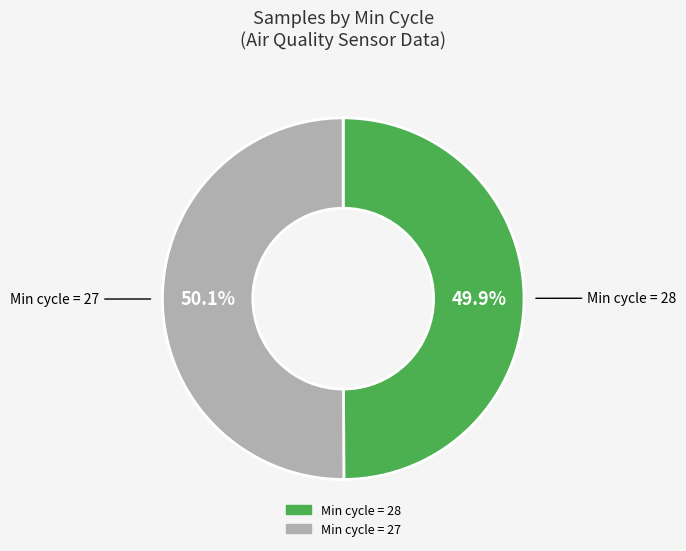

Is there any slice that represents more than half of the pie?

Yes